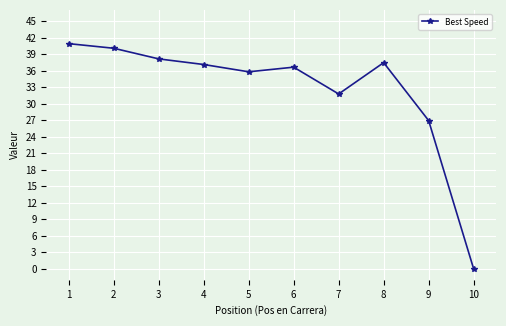

What is the difference between the maximum and minimum values?

40.9